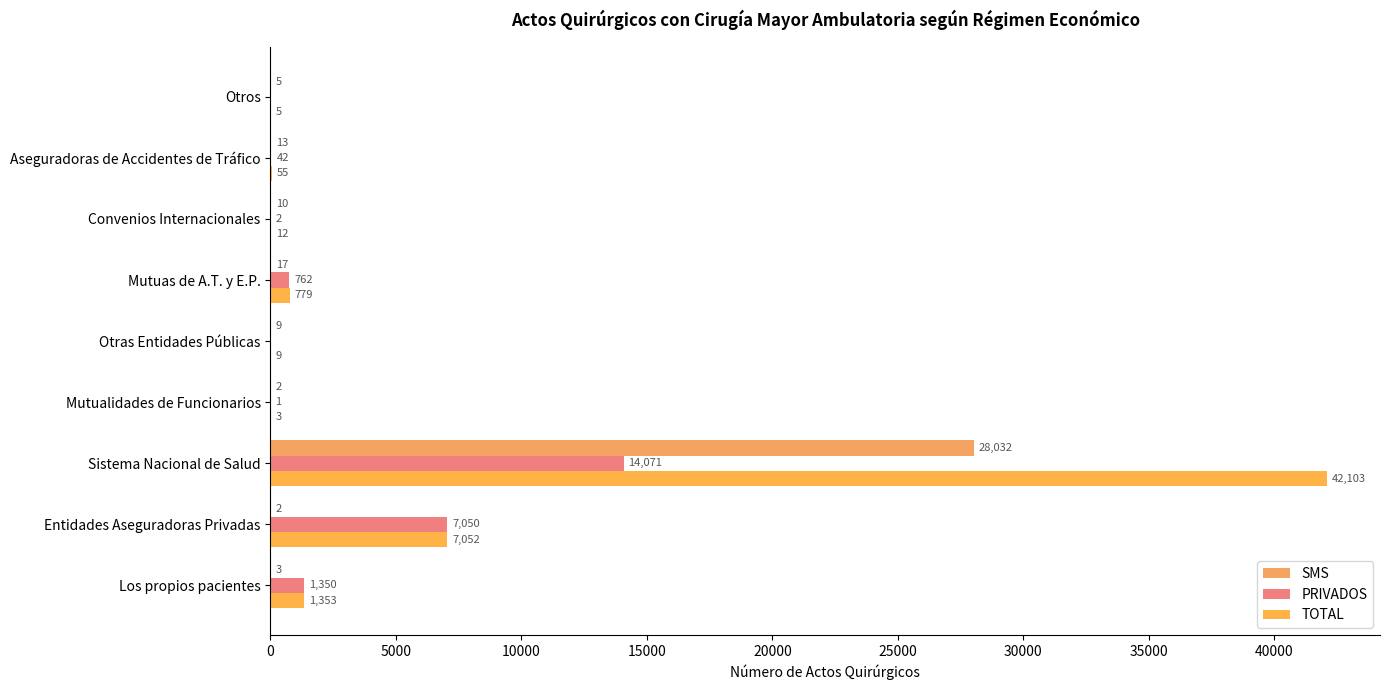

Which series has the largest total across all categories?

TOTAL